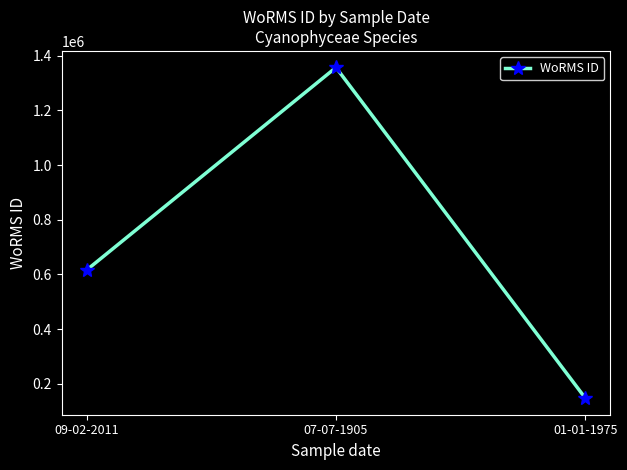

What is the difference between the values at 09-02-2011 and 07-07-1905?

741251